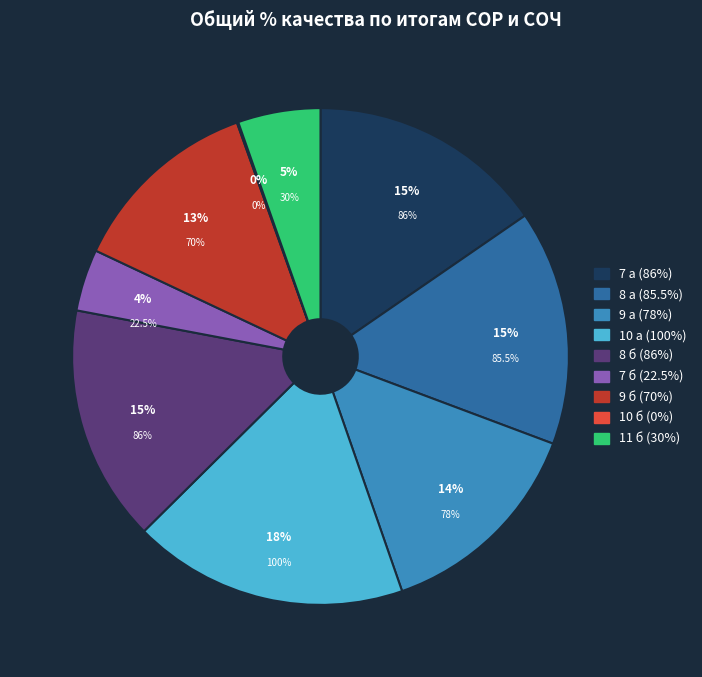

Rank the categories by value from highest to lowest.

10 а, 7 а, 8 б, 8 а, 9 а, 9 б, 11 б, 7 б, 10 б